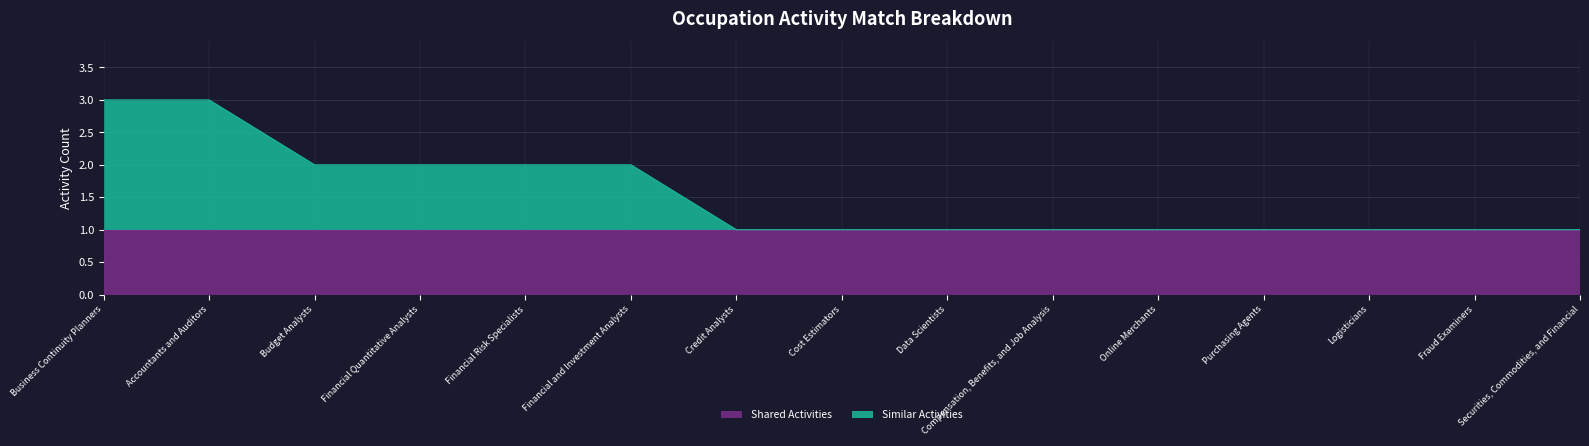

What is the maximum value shown in the chart?

3